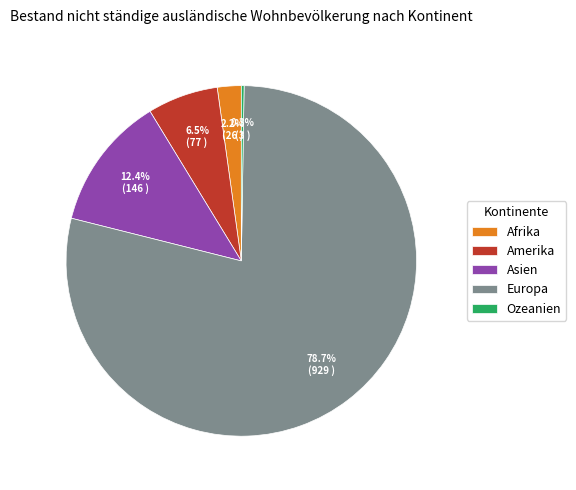

Does Europa account for over 50% of the chart?

Yes